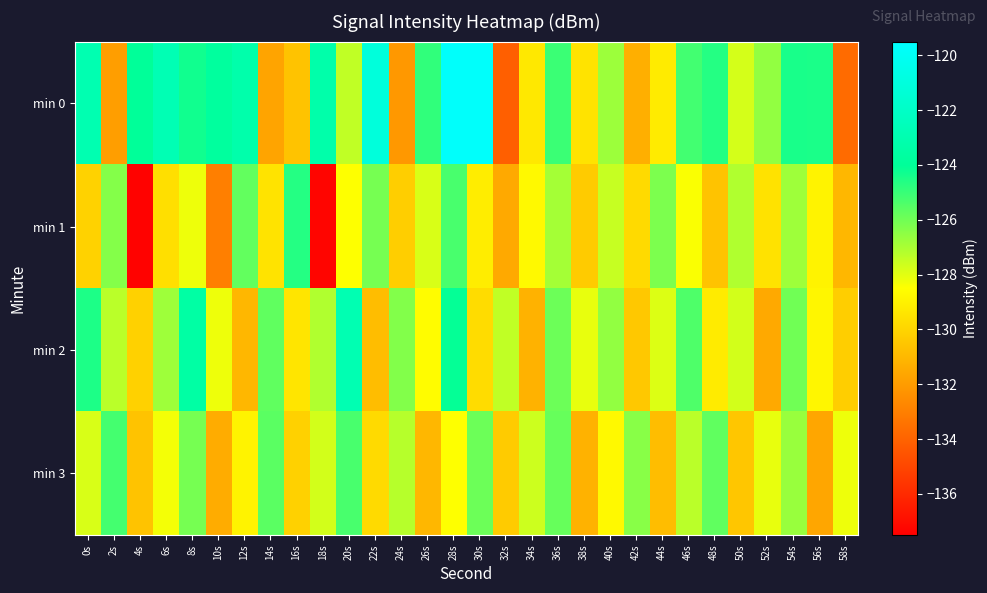

Count the number of data series in this chart.

4